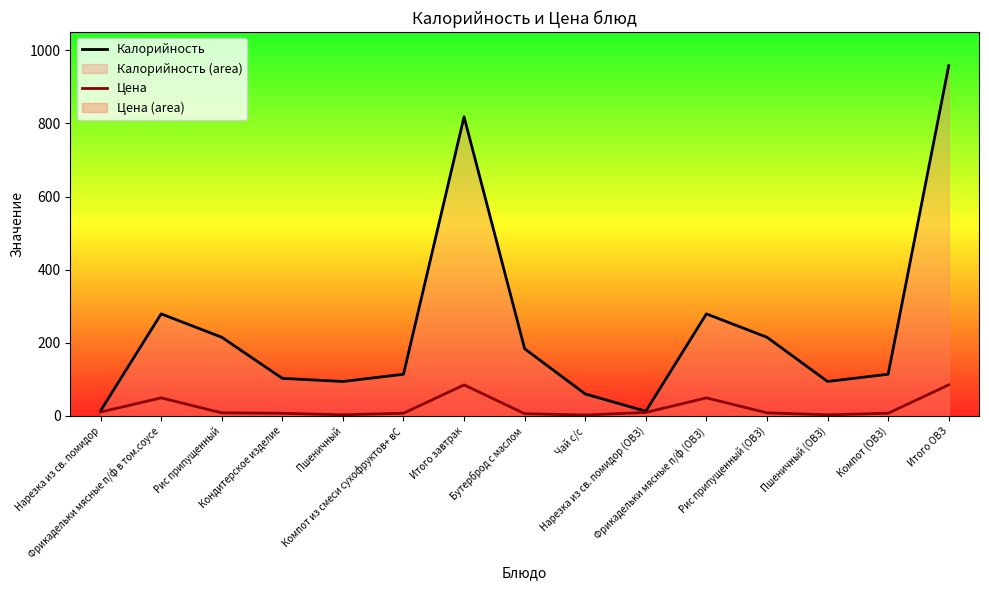

The value of Цена at Компот (ОВЗ) is 3.6. True or false?

False